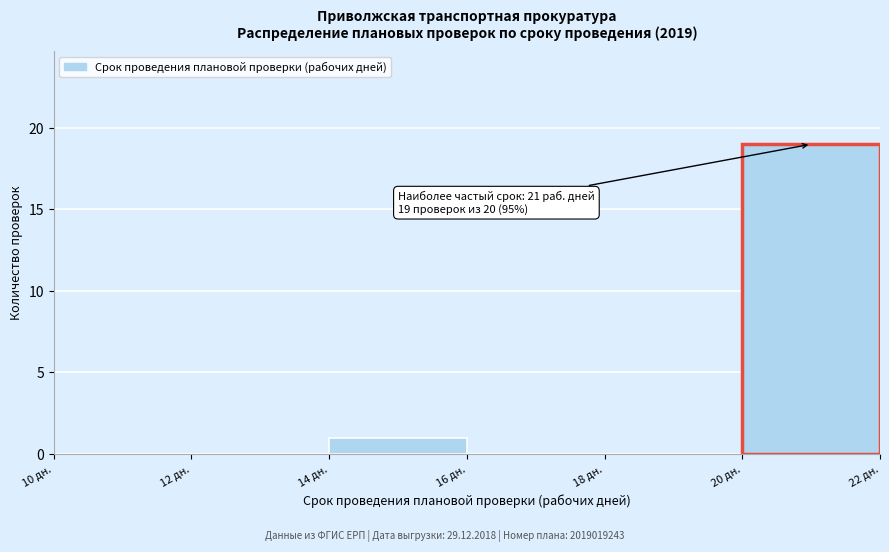

Which range on the x-axis has the tallest bar?

20 to 22